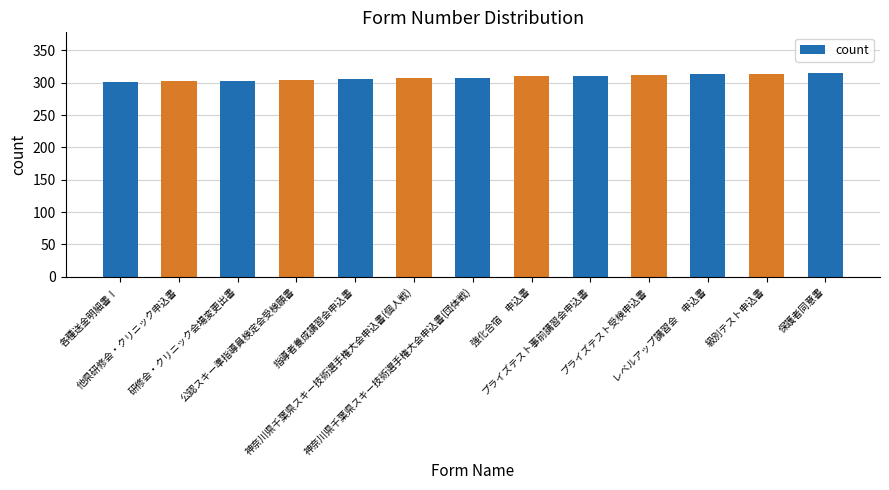

What is the maximum value shown in the chart?

315